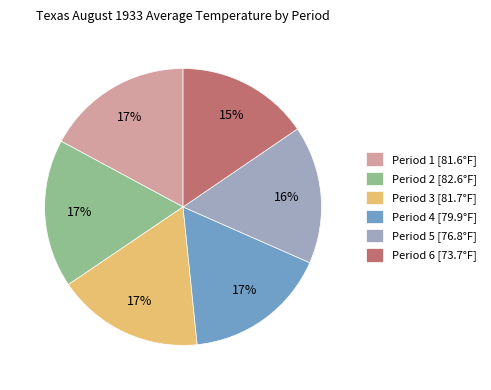

The Period 4 [79.9°F] slice represents 17% of the pie. True or false?

True